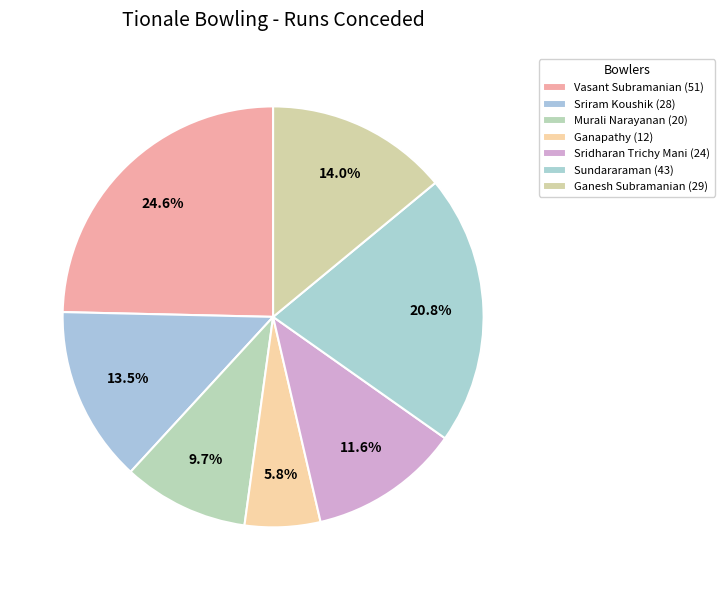

What is the change in value from Vasant Subramanian to Sridharan Trichy Mani?

-27